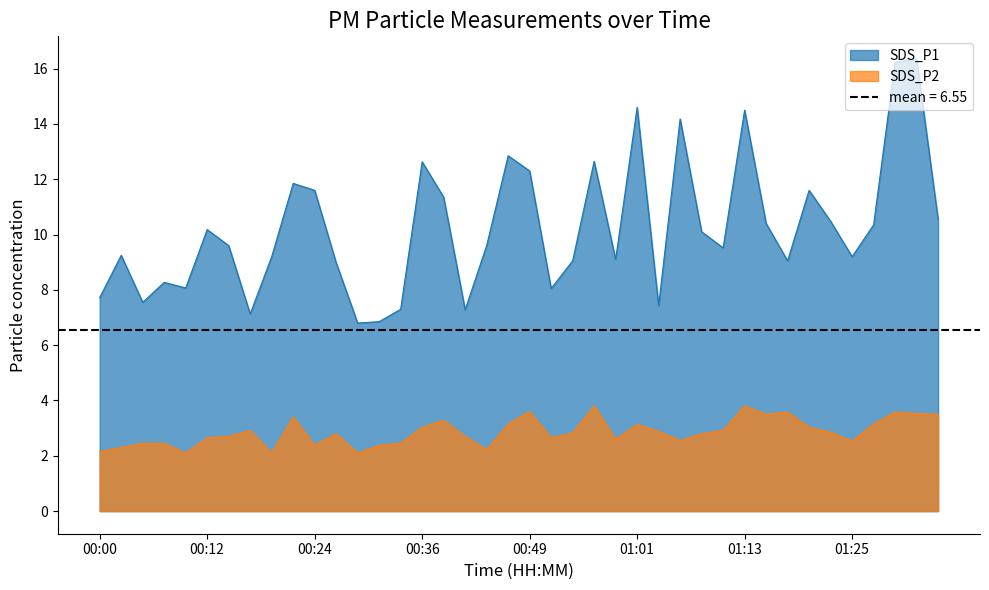

What is the label of the 28th point from the right?

00:29